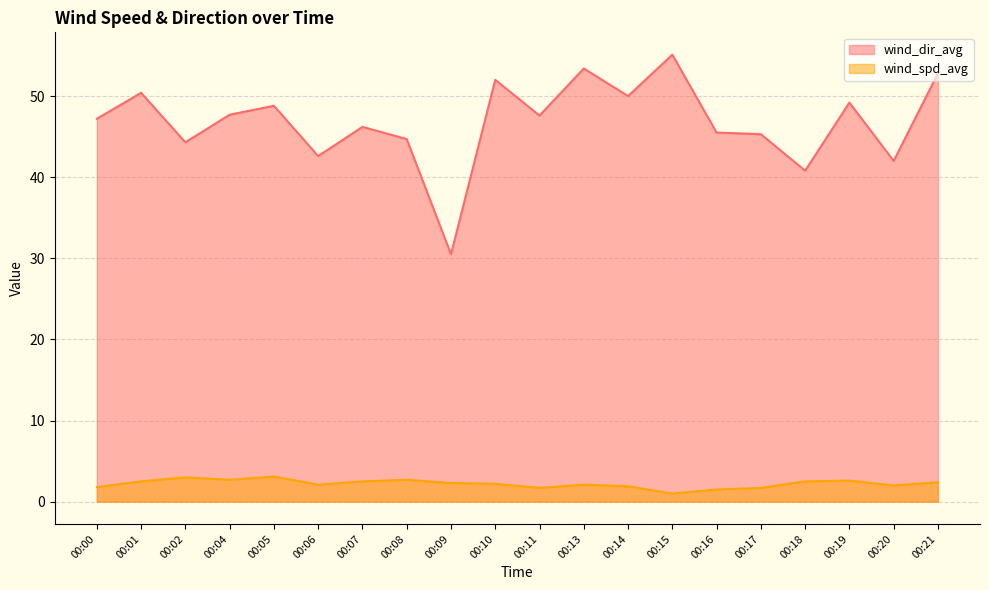

What is the value of the wind_dir_avg point at the 18th from the left?

49.2